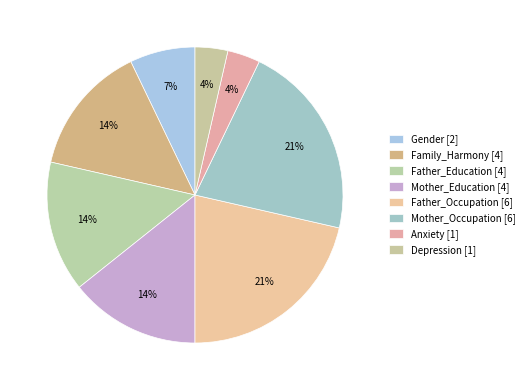

Which category has the biggest portion of the pie?

Father_Occupation